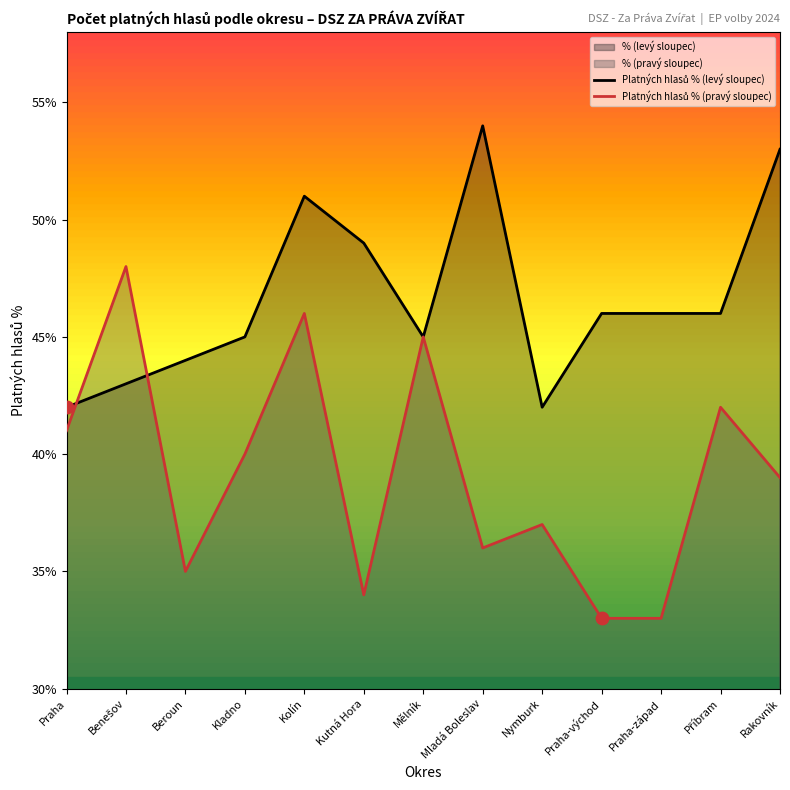

Which series has the largest total across all categories?

Platných hlasů % (levý sloupec)